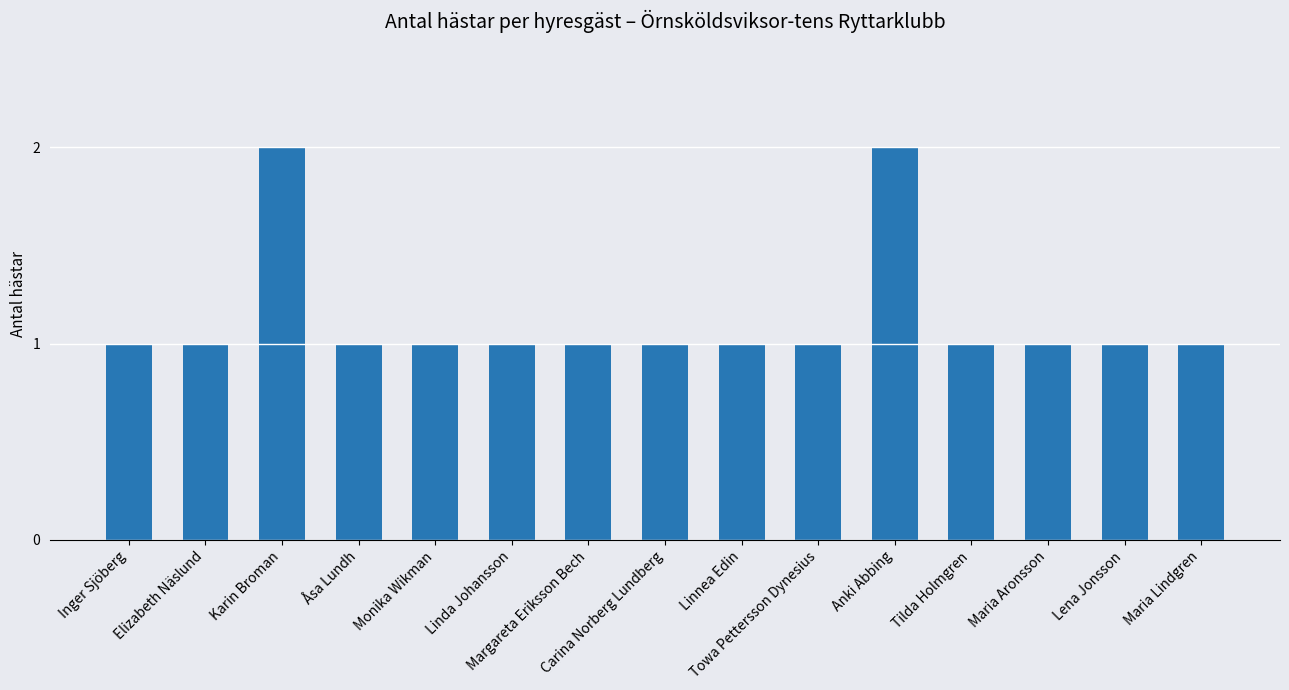

Reading right to left, transcribe all the data shown in this chart.

Maria Lindgren=1	Lena Jonsson=1	Maria Aronsson=1	Tilda Holmgren=1	Anki Abbing=2	Towa Pettersson Dynesius=1	Linnea Edin=1	Carina Norberg Lundberg=1	Margareta Eriksson Bech=1	Linda Johansson=1	Monika Wikman=1	Åsa Lundh=1	Karin Broman=2	Elizabeth Näslund=1	Inger Sjöberg=1